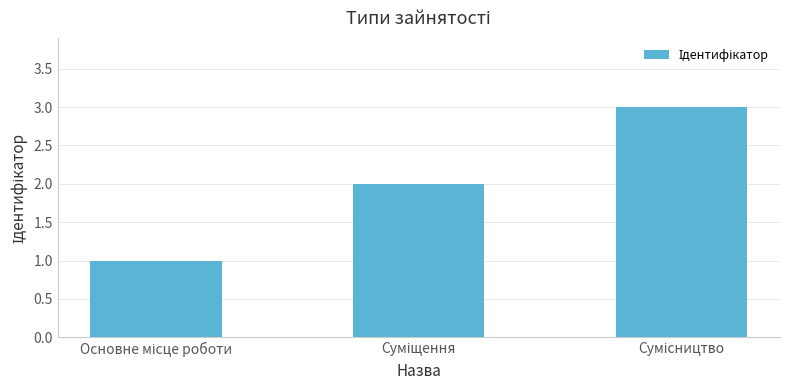

What is the sum of all values?

6